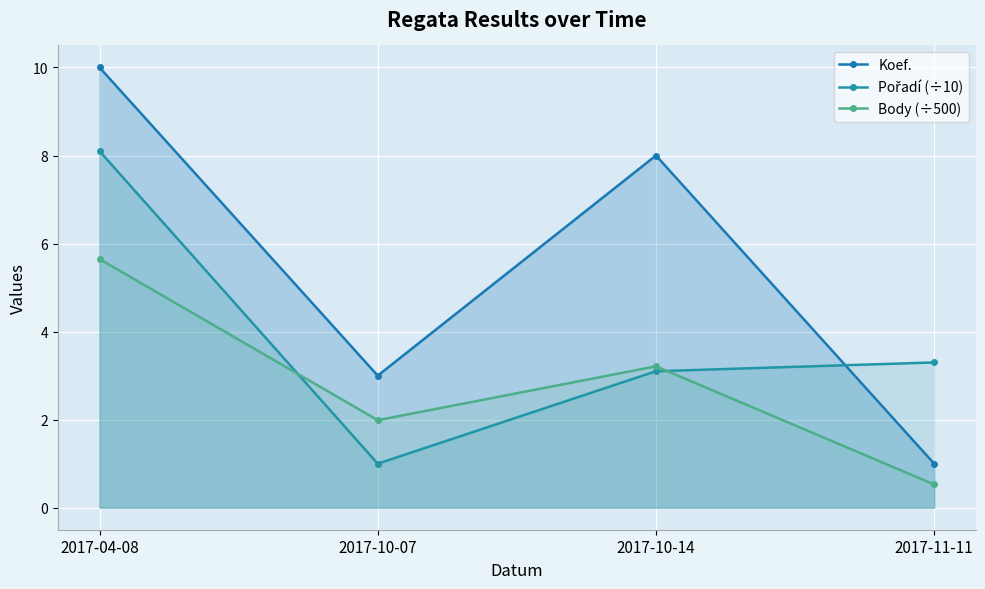

Reading right to left, transcribe all the data shown in this chart.

Koef.: 1.0	8.0	3.0	10.0
Pořadí (÷10): 3.3	3.1	1.0	8.1
Body (÷500): 0.5	3.2	2.0	5.6